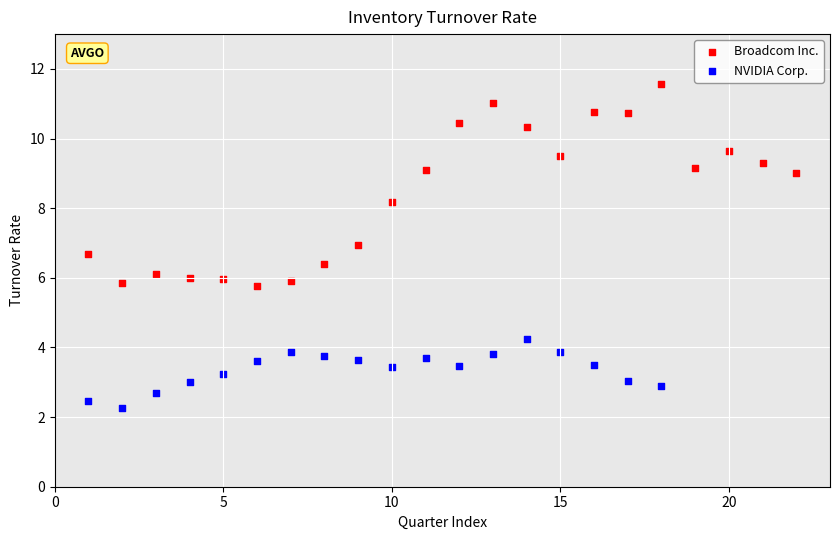

Which series reaches the minimum Y coordinate?

NVIDIA Corp.